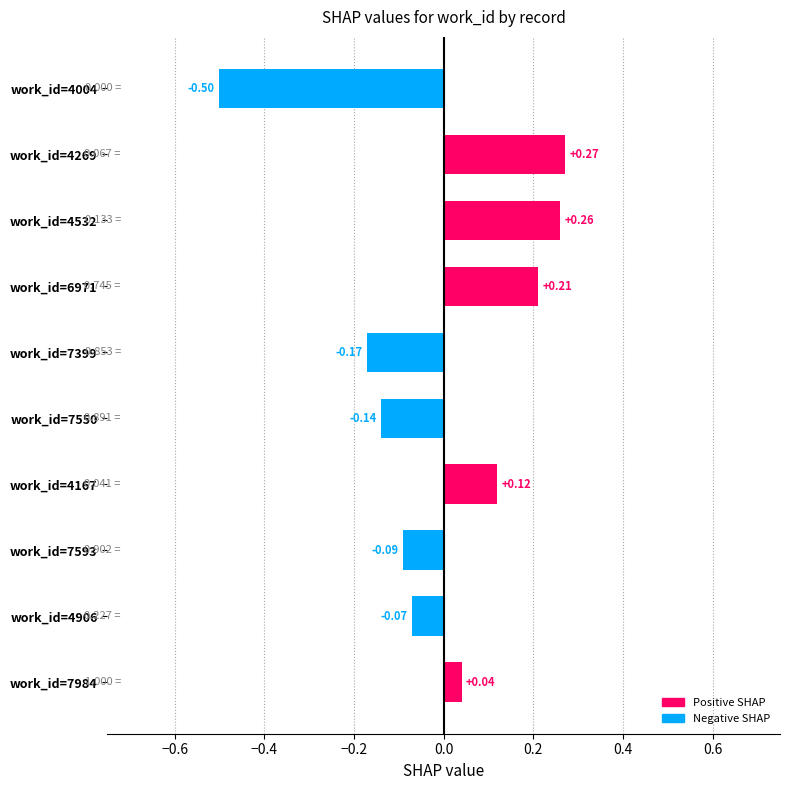

Rank the categories by value from lowest to highest.

work_id=4004, work_id=7399, work_id=7550, work_id=7593, work_id=4906, work_id=7984, work_id=4167, work_id=6971, work_id=4532, work_id=4269